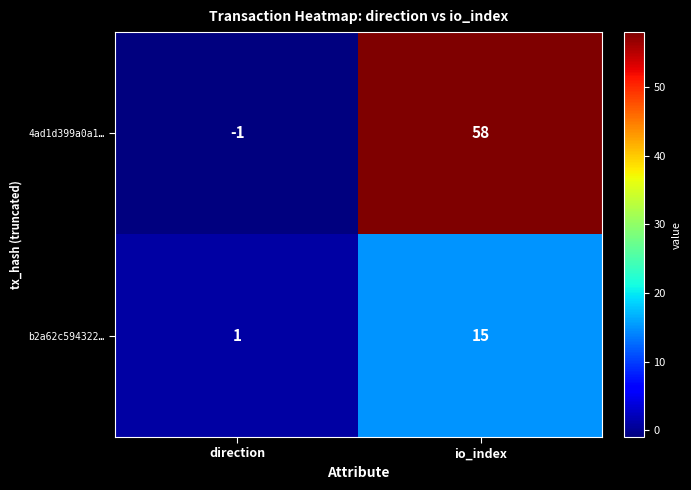

What is the average value of the b2a62c594322… series?

8